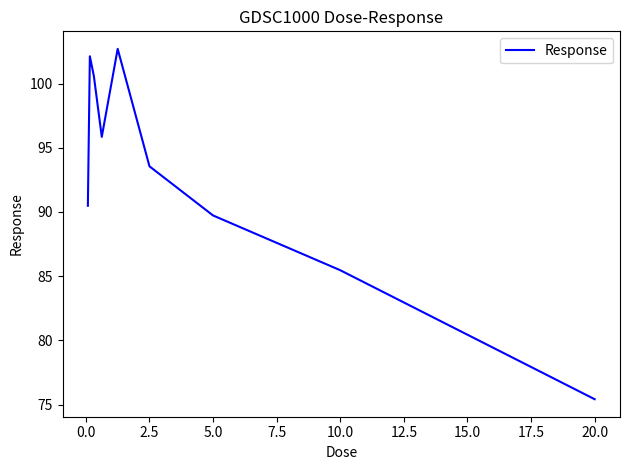

What is the minimum value shown in the chart?

75.4